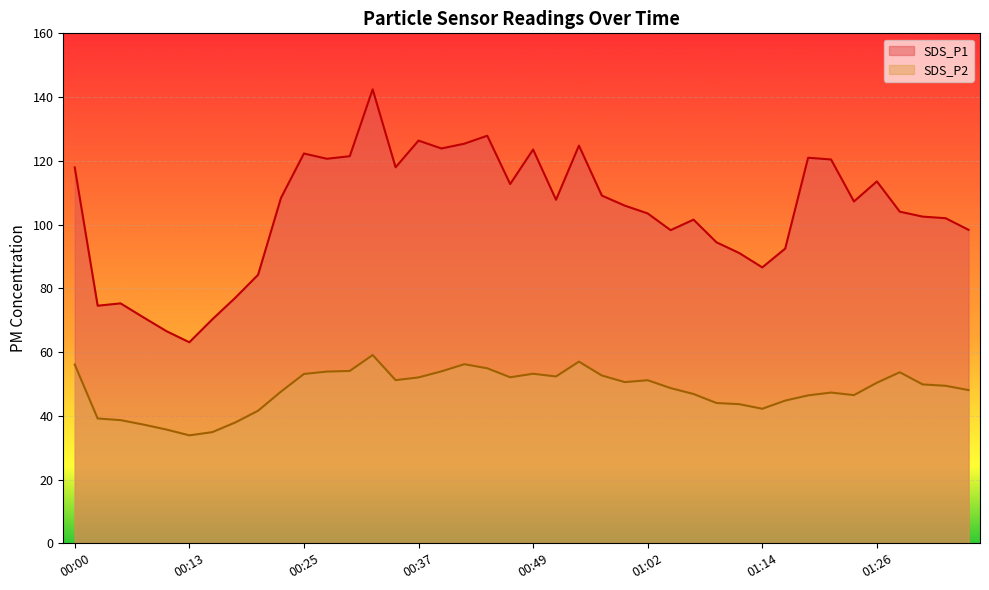

What are all the series names shown in the legend?

SDS_P1, SDS_P2